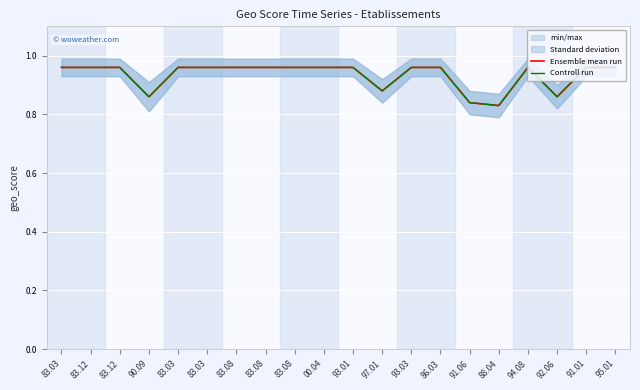

Reading left to right, extract all data points from this chart.

Ensemble mean run: 83.03=1.0	83.12=1.0	83.12=1.0	90.09=0.9	83.03=1.0	83.03=1.0	83.08=1.0	83.08=1.0	83.08=1.0	00.04=1.0	93.01=1.0	97.01=0.9	93.03=1.0	86.03=1.0	91.06=0.8	88.04=0.8	94.08=1.0	92.06=0.9	91.01=1.0	95.01=1.0
Controll run: 83.03=1.0	83.12=1.0	83.12=1.0	90.09=0.9	83.03=1.0	83.03=1.0	83.08=1.0	83.08=1.0	83.08=1.0	00.04=1.0	93.01=1.0	97.01=0.9	93.03=1.0	86.03=1.0	91.06=0.8	88.04=0.8	94.08=1.0	92.06=0.9	91.01=1.0	95.01=1.0